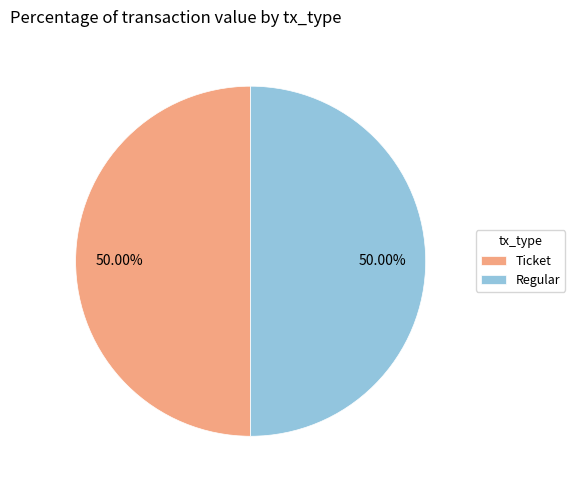

To the nearest percent, what is the difference between the largest and smallest slice percentages?

0%